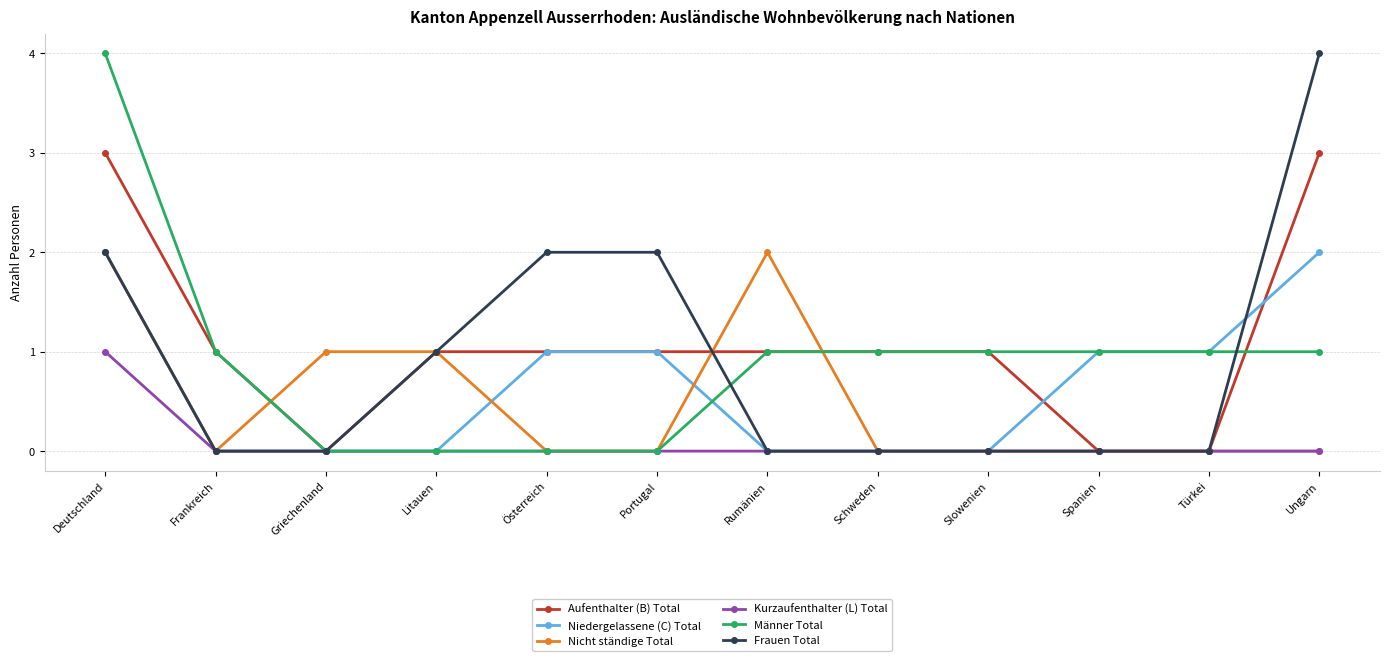

How many series are shown in this chart?

6